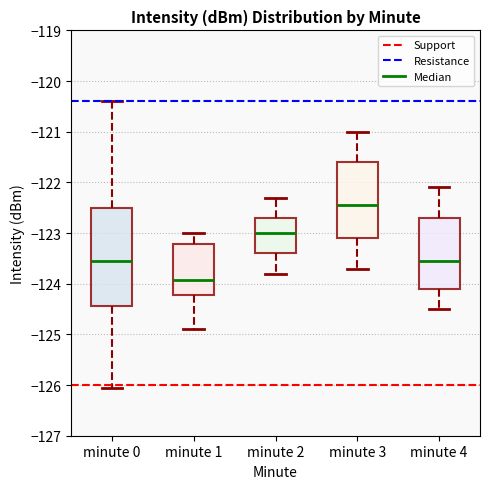

Which box's median line is the highest?

minute 3